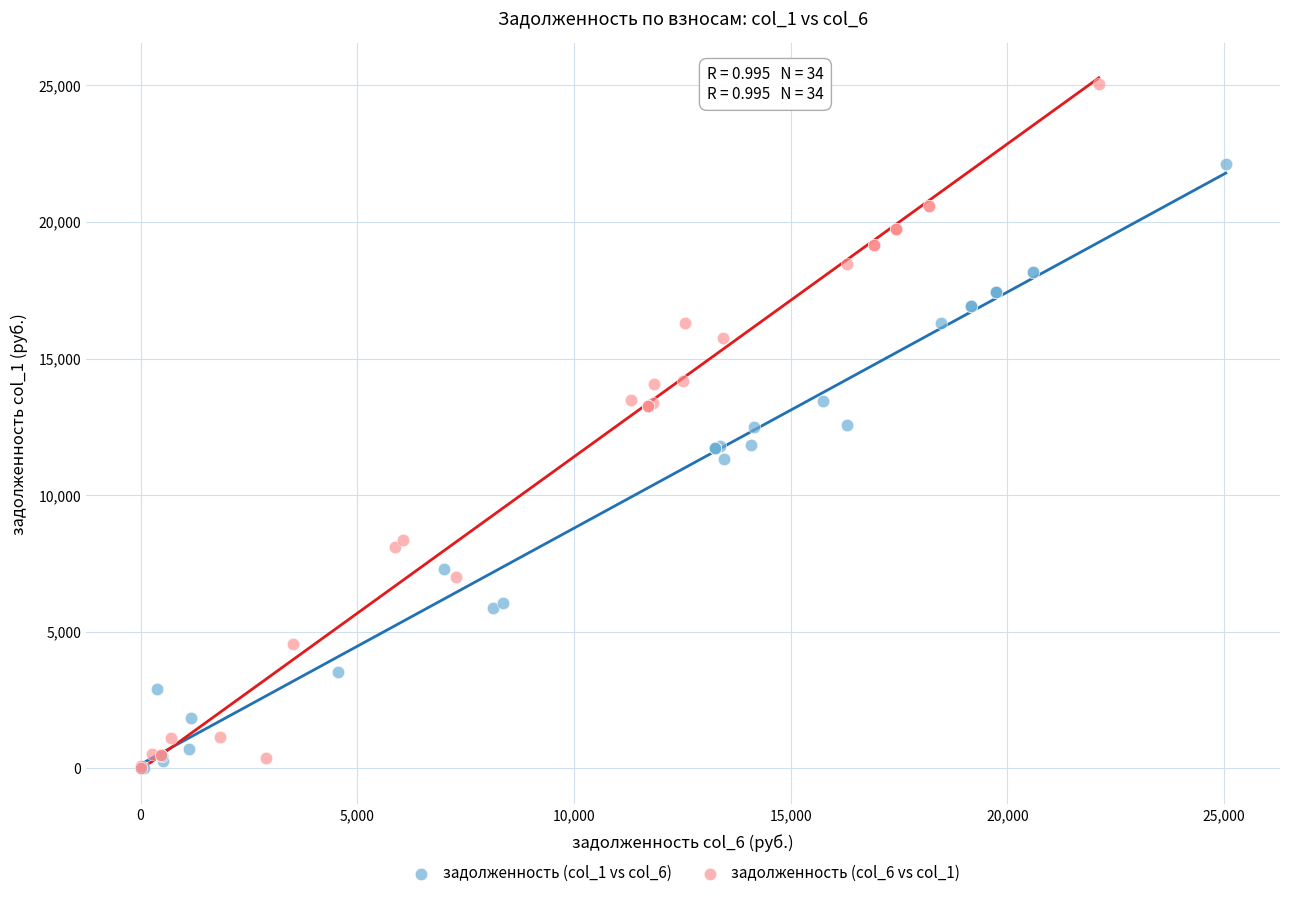

Which series contains the highest Y value?

задолженность (col_6 vs col_1)